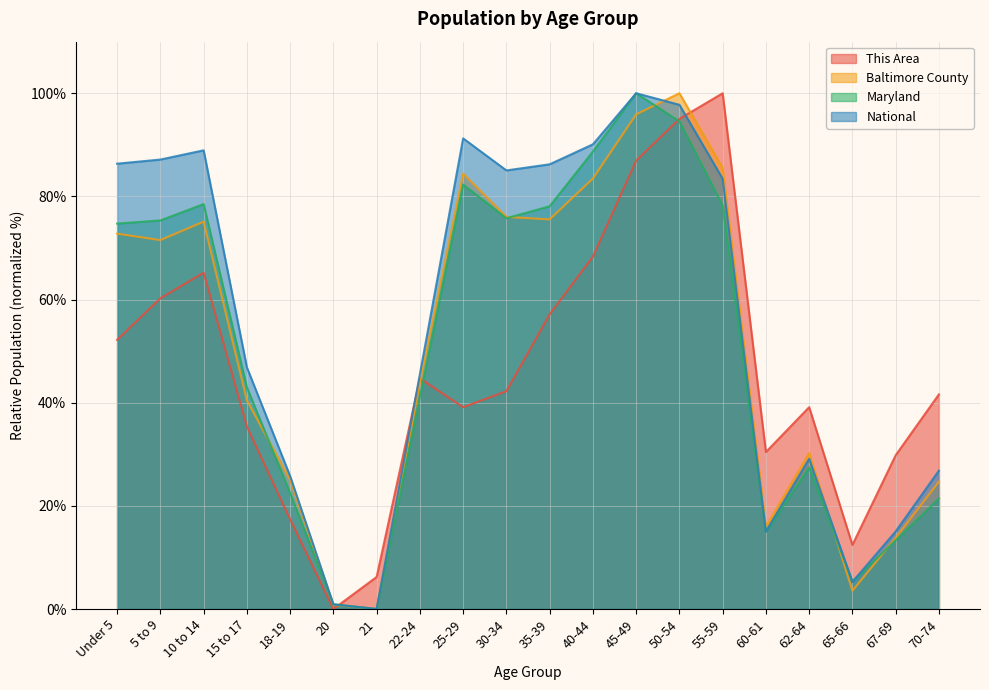

How many interior local valleys does the Maryland series have?

4